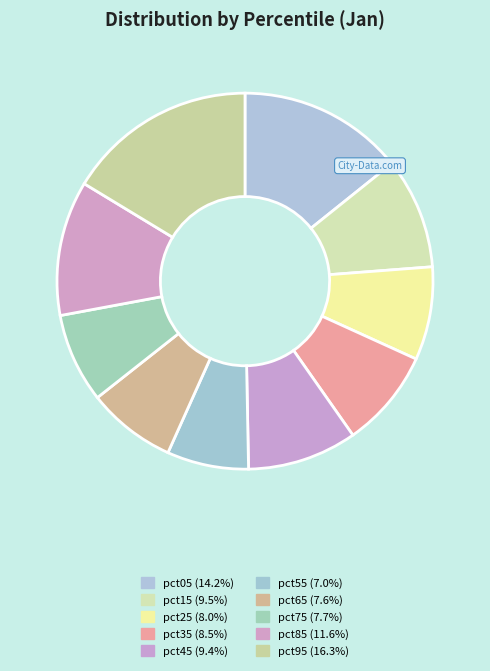

Which category has the biggest portion of the pie?

pct95